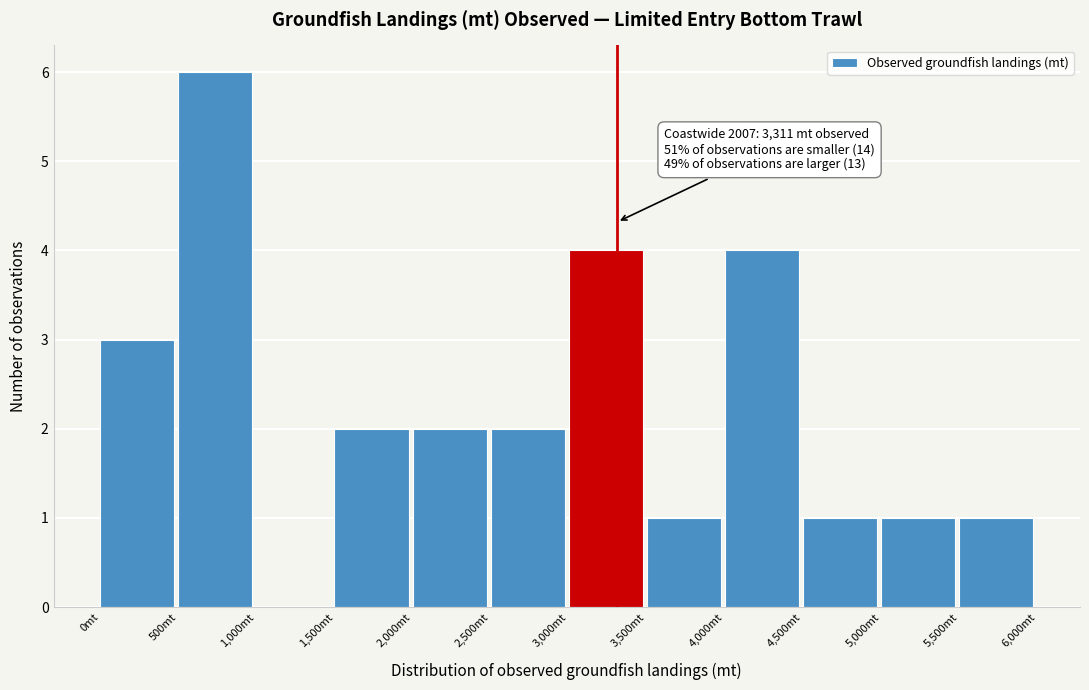

Over which range of the x-axis is the bar tallest?

500 to 1000